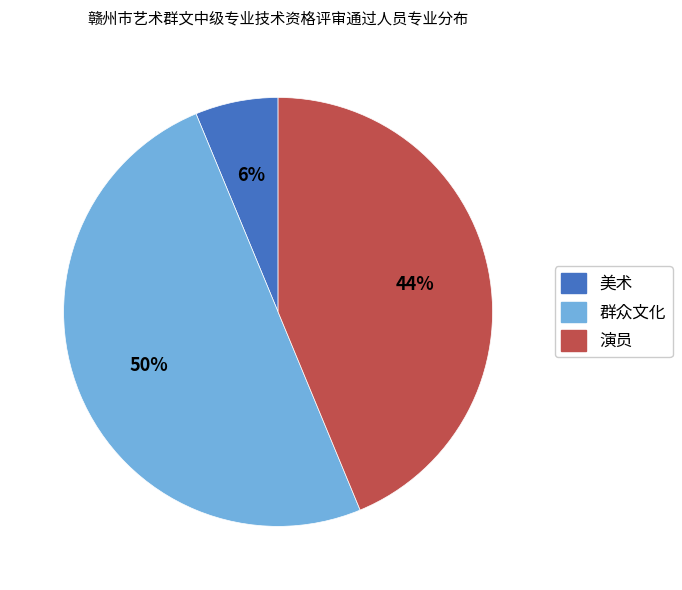

Is the sum of 群众文化 and 演员 greater than half?

Yes